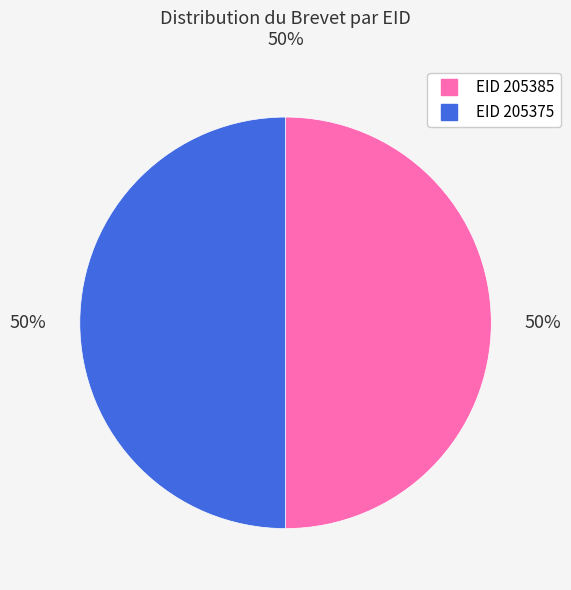

To the nearest percent, what is the average slice percentage?

50%